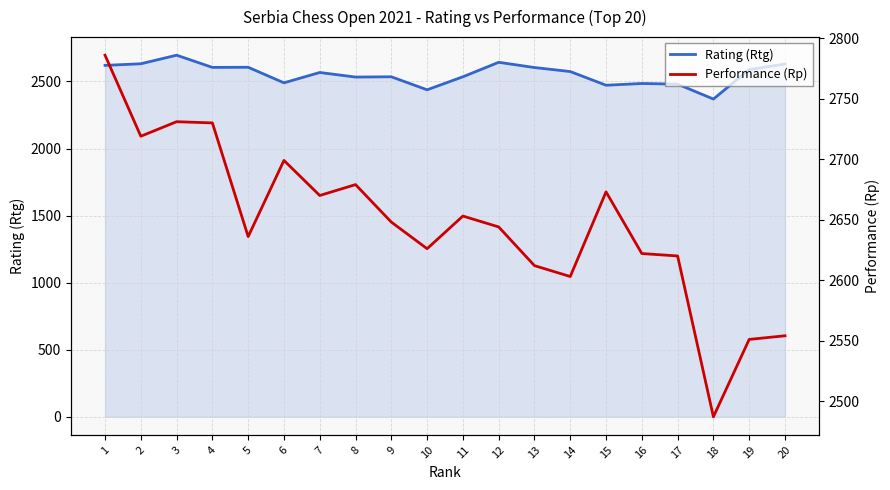

What is the difference between the Performance (Rp) values at 6 and 9?

51